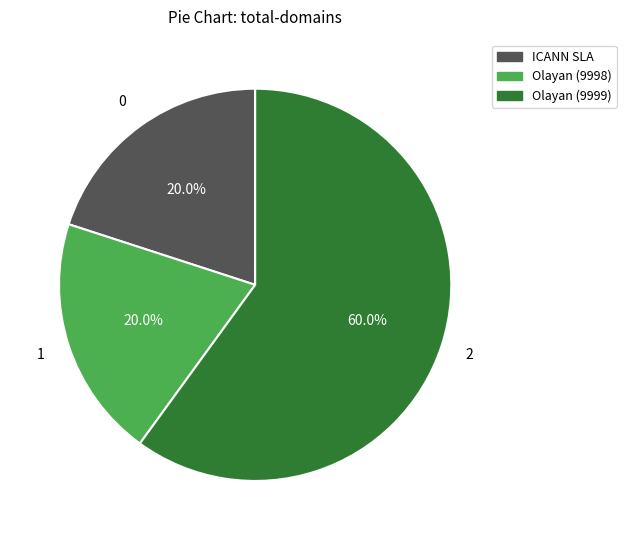

Is it true that ICANN SLA is 20% of the pie?

True